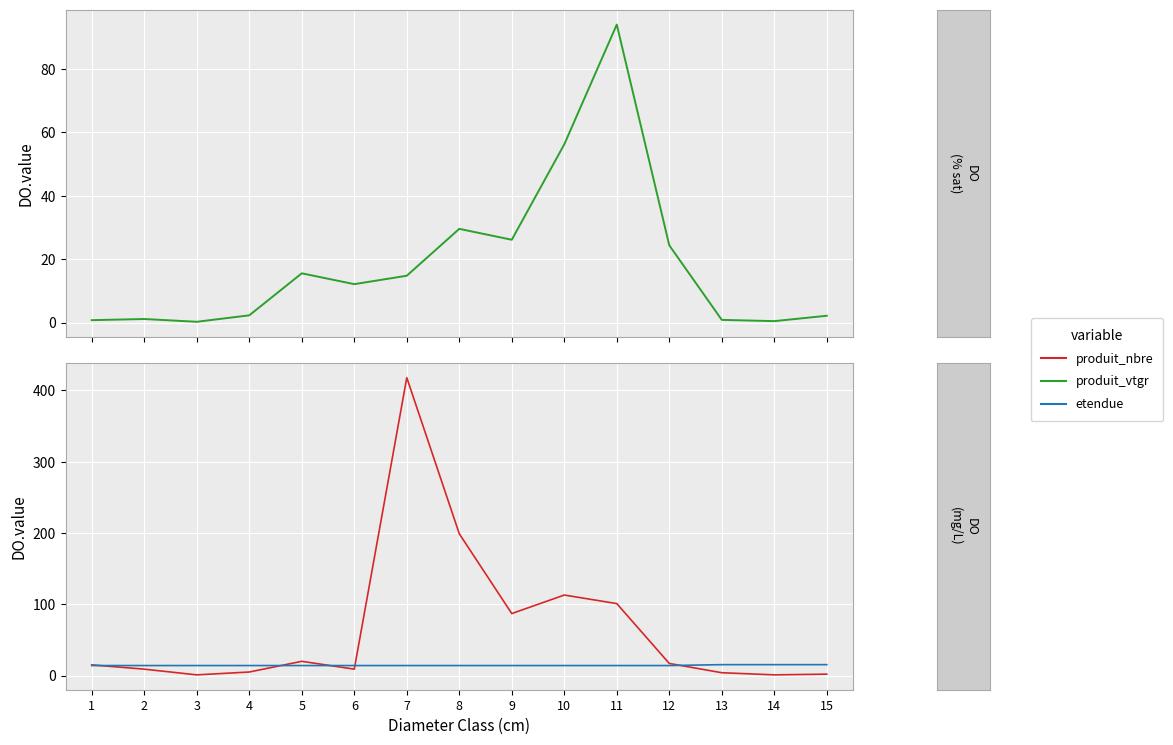

Read the etendue value at 5.

14.1